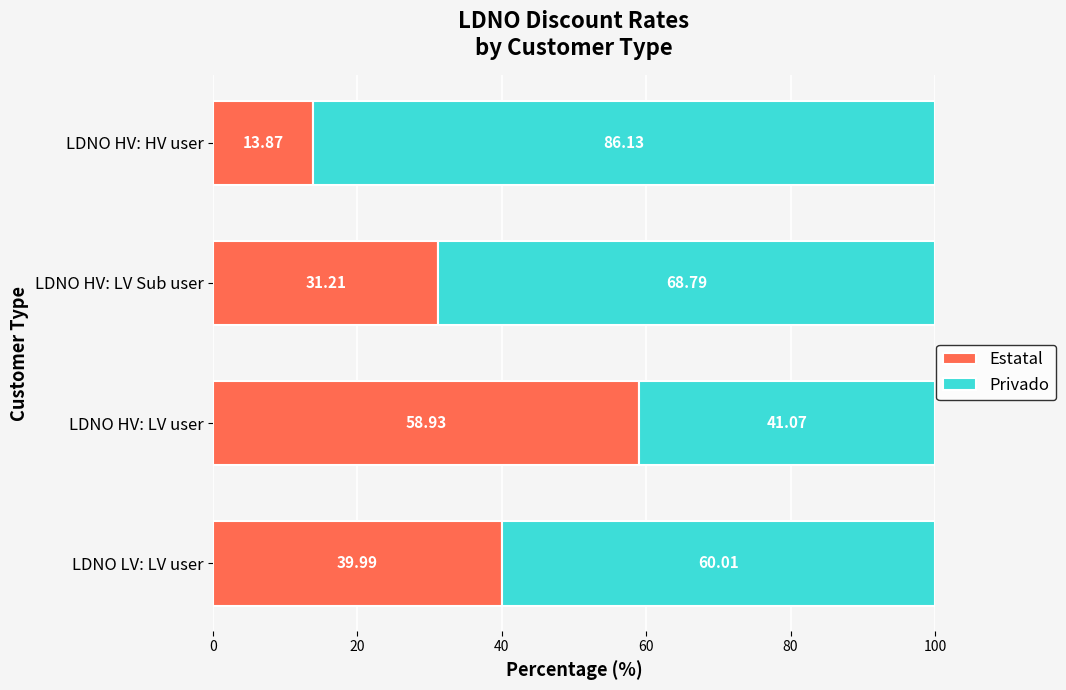

At which label does Estatal reach its peak?

LDNO HV: LV user